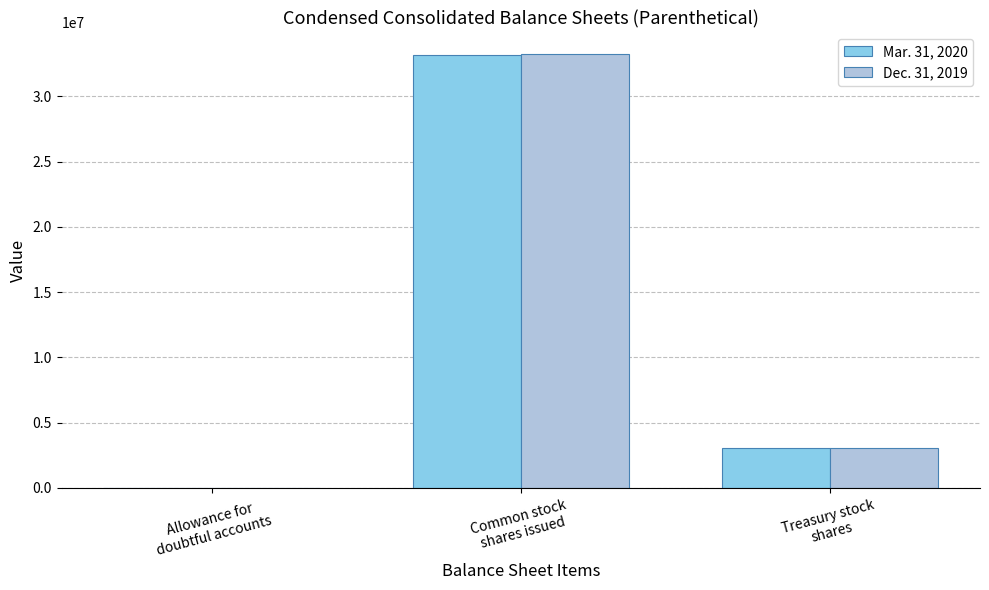

How many distinct data groups are displayed?

2